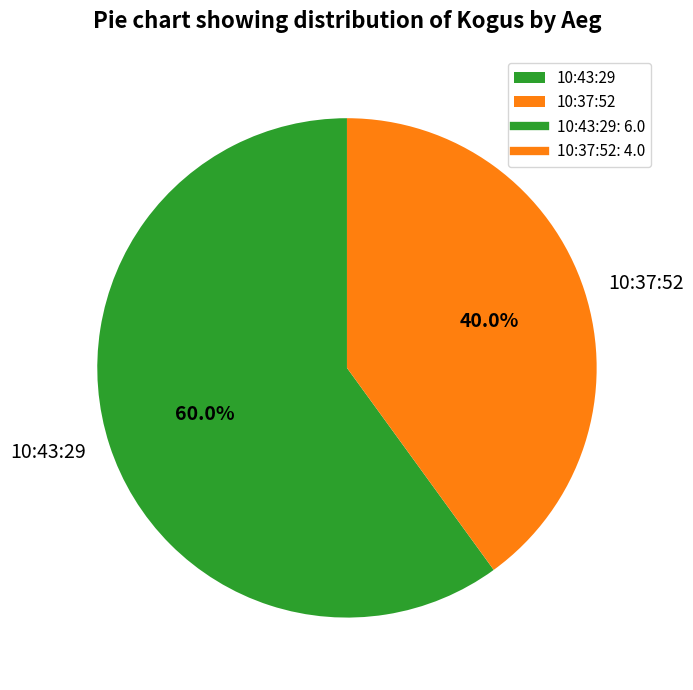

To the nearest percent, what portion does 10:37:52 represent?

40%